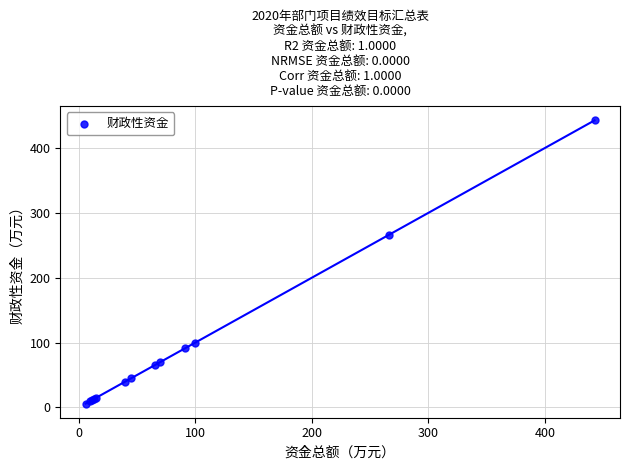

What Y value in the scatter plot is closest to 224?

266.0